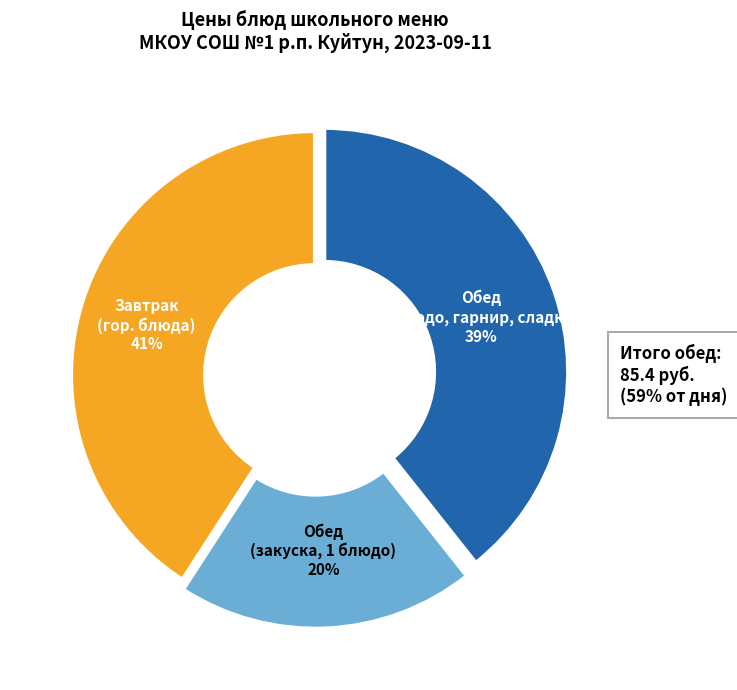

To the nearest percent, what is the difference between the largest and smallest slice percentages?

21%